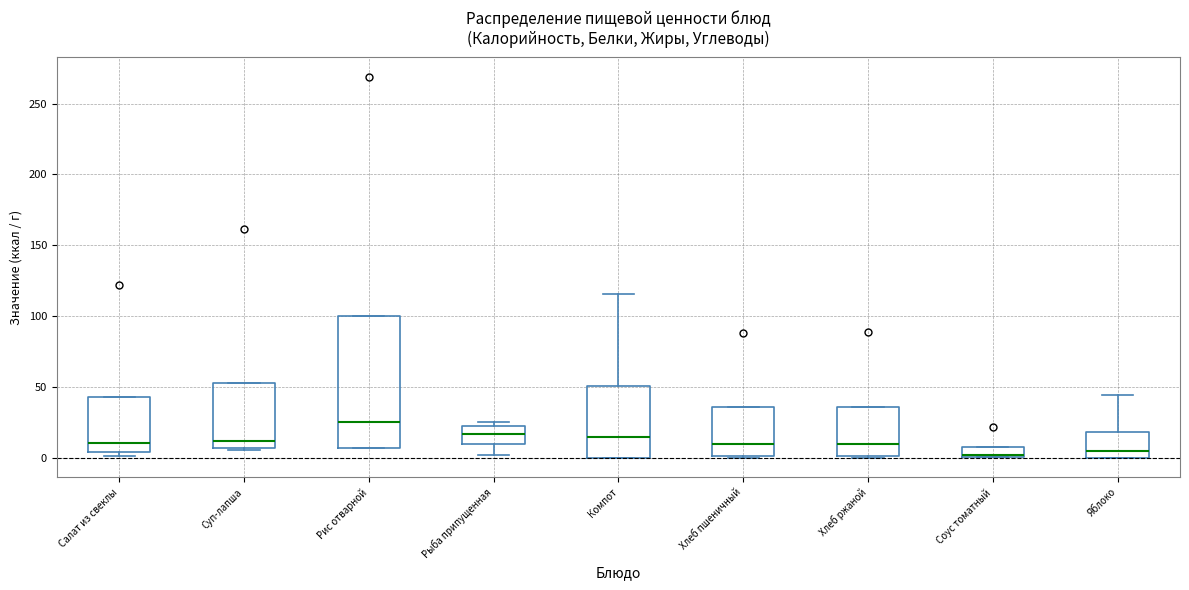

Where does the lower whisker of the box for Рыба припущенная end on the y-axis? The values are not printed on the chart, so give them approximately, as read against the axis.

0